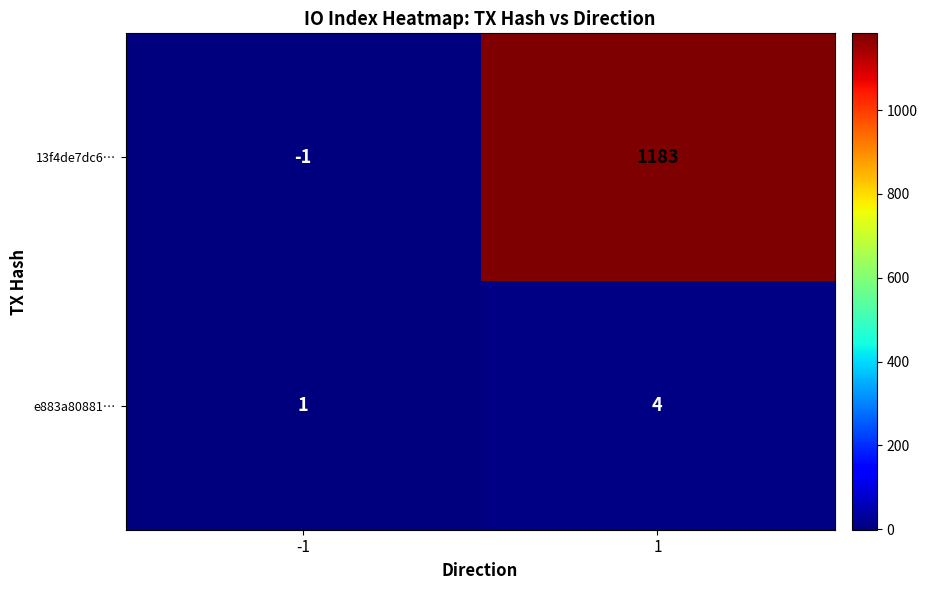

Is it true that e883a80881… equals 1 at -1?

True